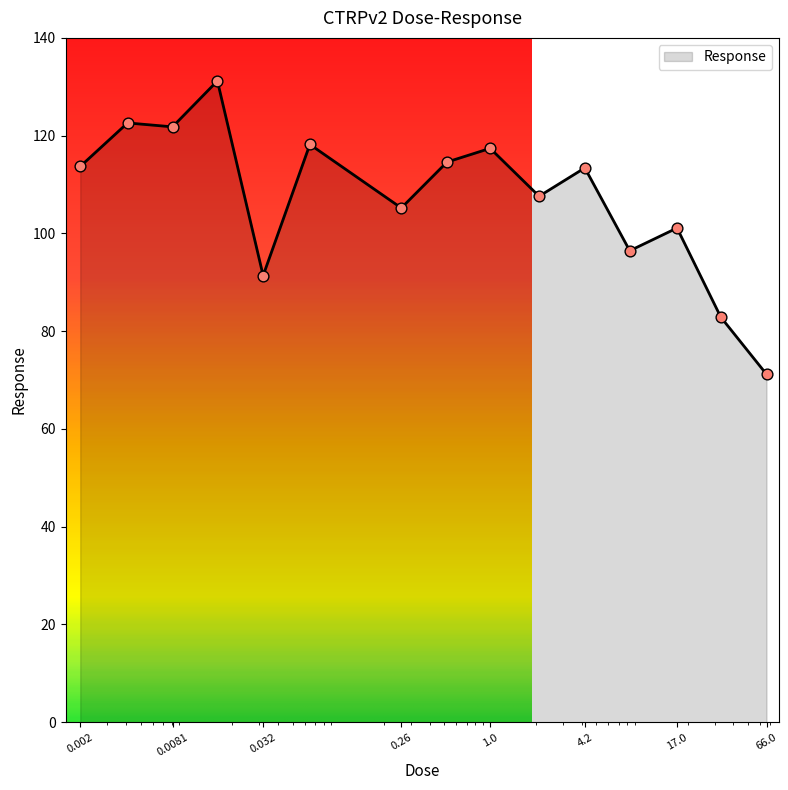

What is the difference between the maximum and minimum values?

60.0